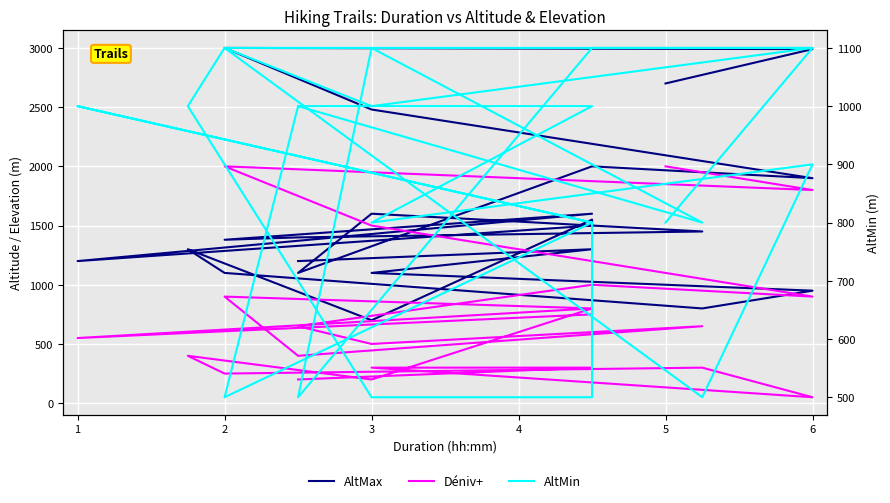

Reading left to right, list all the values displayed in this chart.

AltMax: 1200	1300	1100	950	800	1100	1300	700	1550	1500	1200	1600	1380	1400	1450	1600	1100	2000	1900	2480	3000	2990	2700
Déniv+: 200	300	300	50	300	250	400	200	800	750	550	800	900	400	650	500	650	1000	900	1500	2000	1800	2000
AltMin: 1000	1000	800	900	500	1100	1000	500	500	800	1000	800	500	1000	800	1100	500	1100	1100	1000	1100	1100	800